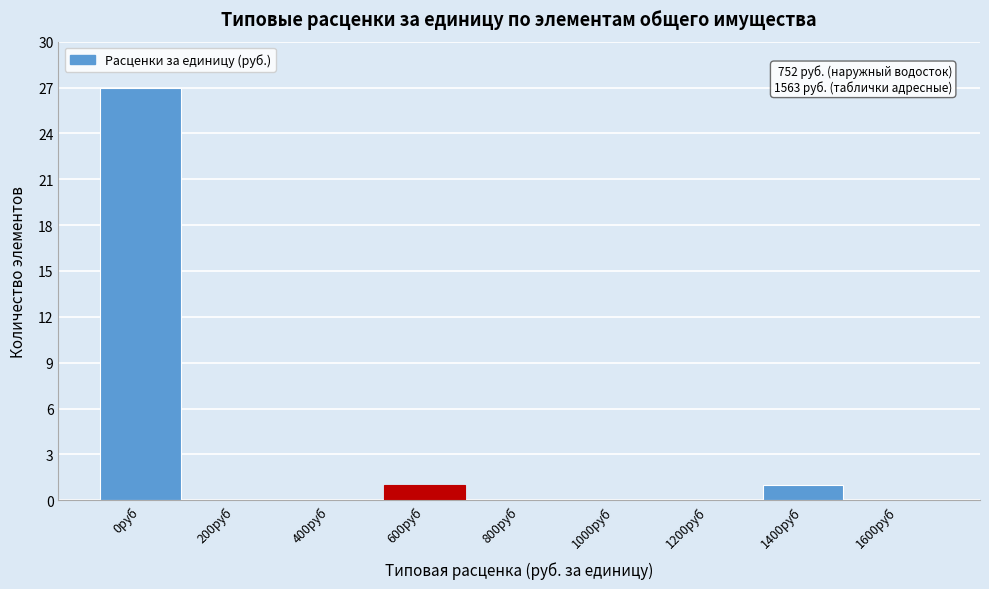

Reading left to right, what are all the values shown in this chart?

0руб=27	200руб=0	400руб=0	600руб=1	800руб=0	1000руб=0	1200руб=0	1400руб=1	1600руб=0